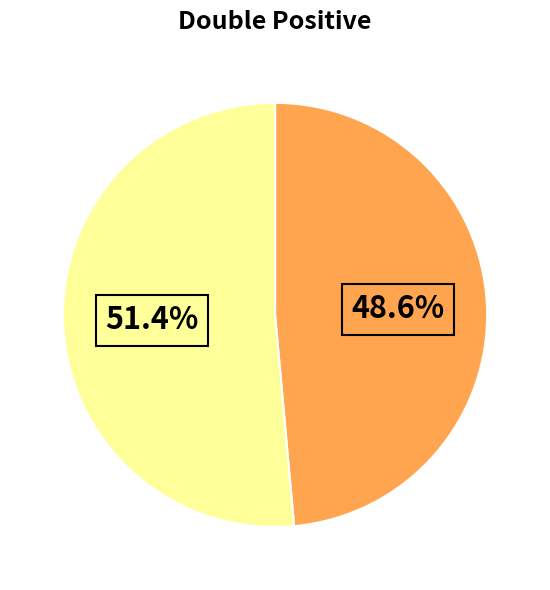

To the nearest percent, what is the average slice percentage?

50%